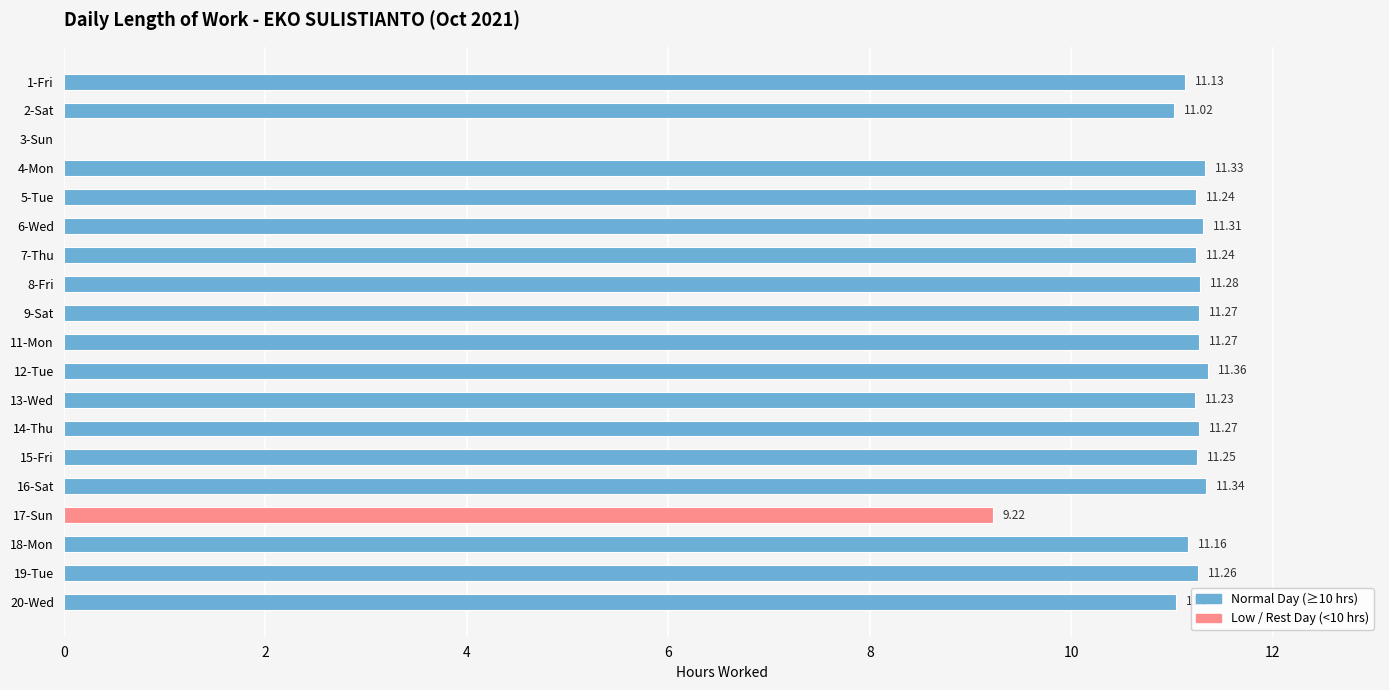

Are the bars horizontal?

Yes